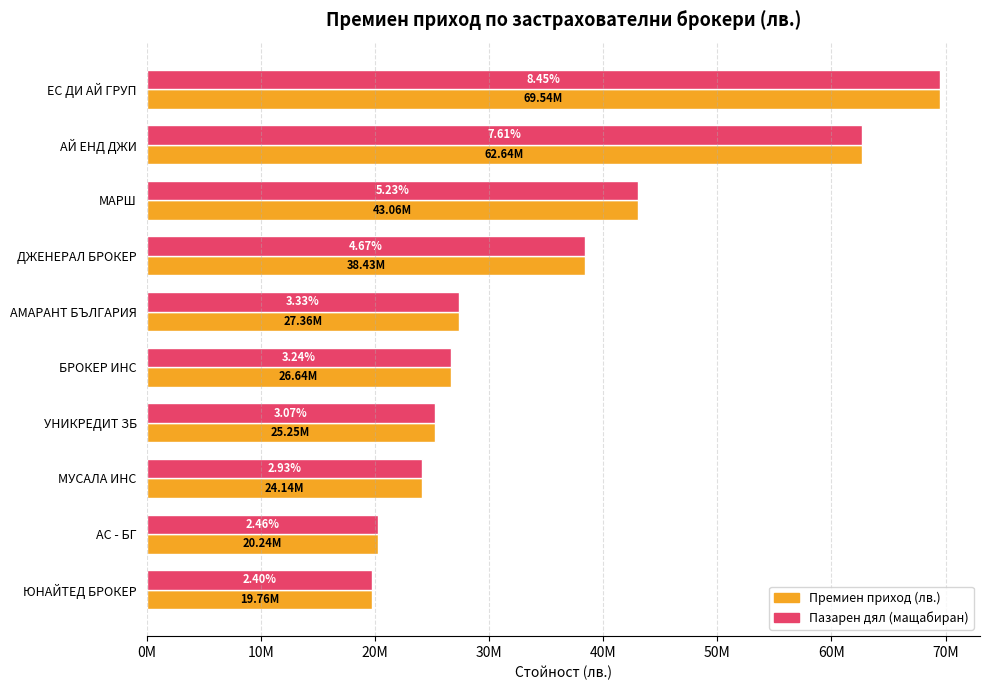

What are all the series names shown in the legend?

Премиен приход (лв.), Пазарен дял (мащабиран)